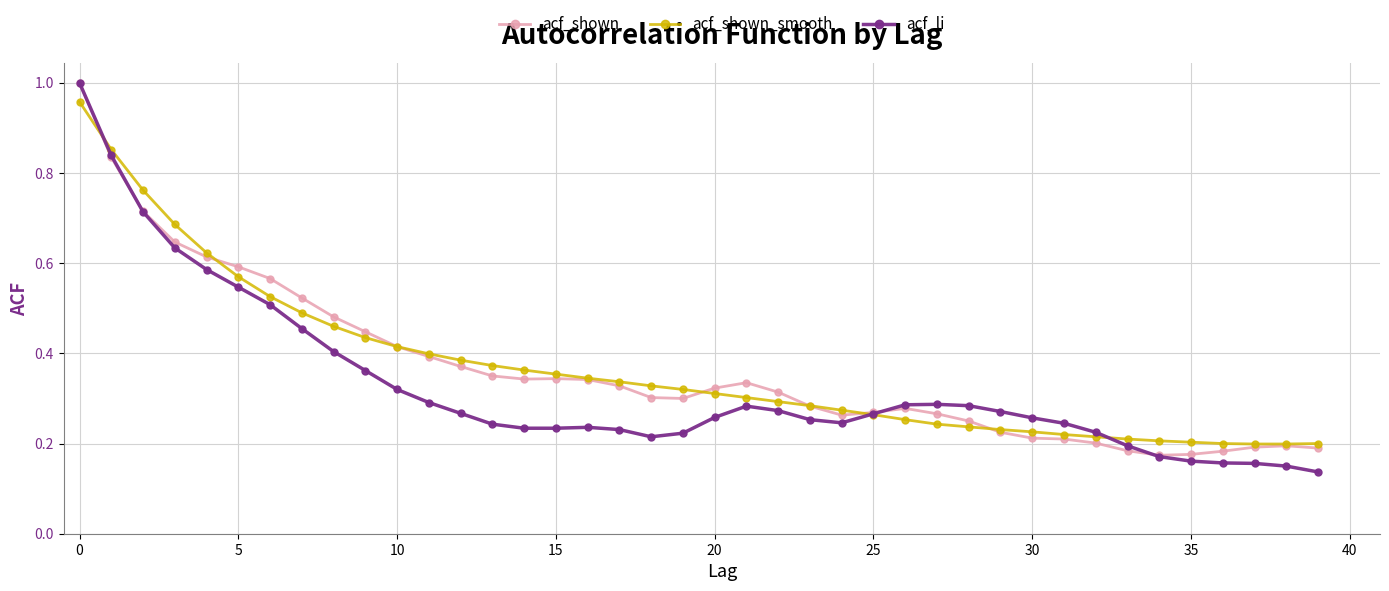

Is this an area chart (filled region under the line)?

No